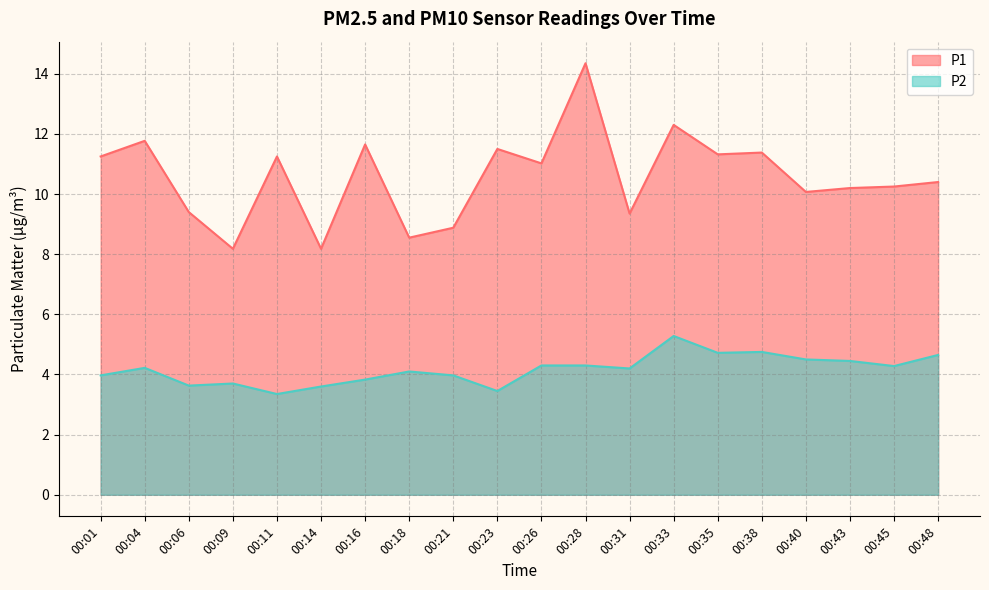

Reading left to right, transcribe all the data shown in this chart.

P1: 00:01=11.2	00:04=11.8	00:06=9.4	00:09=8.2	00:11=11.2	00:14=8.2	00:16=11.7	00:18=8.6	00:21=8.9	00:23=11.5	00:26=11.0	00:28=14.3	00:31=9.3	00:33=12.3	00:35=11.3	00:38=11.4	00:40=10.1	00:43=10.2	00:45=10.2	00:48=10.4
P2: 00:01=4.0	00:04=4.2	00:06=3.6	00:09=3.7	00:11=3.4	00:14=3.6	00:16=3.8	00:18=4.1	00:21=4.0	00:23=3.5	00:26=4.3	00:28=4.3	00:31=4.2	00:33=5.3	00:35=4.7	00:38=4.8	00:40=4.5	00:43=4.5	00:45=4.3	00:48=4.7